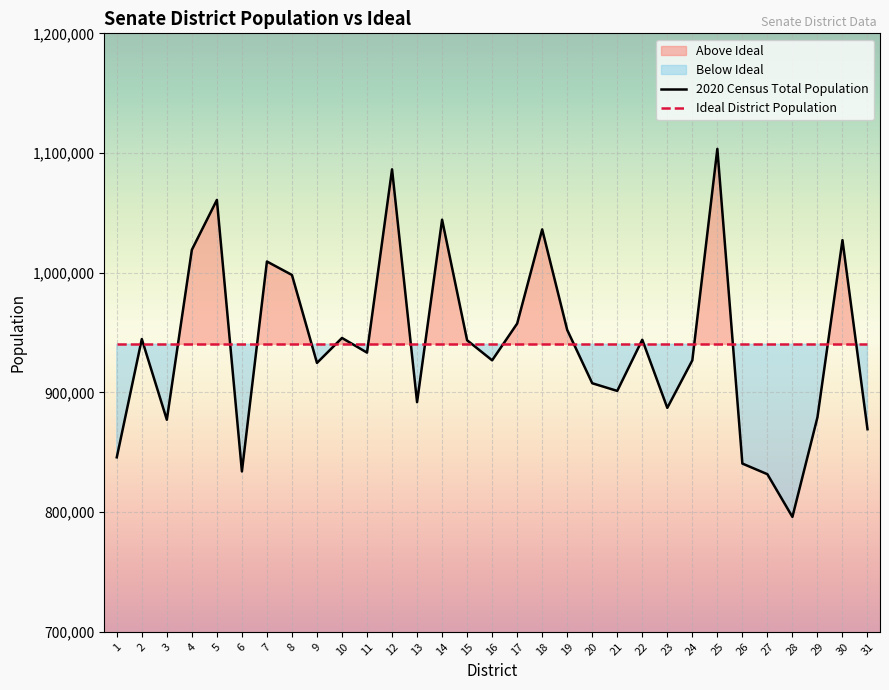

Reading left to right, list all the values displayed in this chart.

2020 Census Total Population: 1=845787	2=944576	3=877170	4=1019150	5=1060800	6=833989	7=1009368	8=998133	9=924657	10=945496	11=933256	12=1086379	13=891837	14=1044307	15=943568	16=926818	17=957529	18=1036193	19=952214	20=907674	21=901254	22=944022	23=887105	24=926790	25=1103479	26=840565	27=831674	28=796007	29=879174	30=1027265	31=869269
Ideal District Population: 1=940178	2=940178	3=940178	4=940178	5=940178	6=940178	7=940178	8=940178	9=940178	10=940178	11=940178	12=940178	13=940178	14=940178	15=940178	16=940178	17=940178	18=940178	19=940178	20=940178	21=940178	22=940178	23=940178	24=940178	25=940178	26=940178	27=940178	28=940178	29=940178	30=940178	31=940178